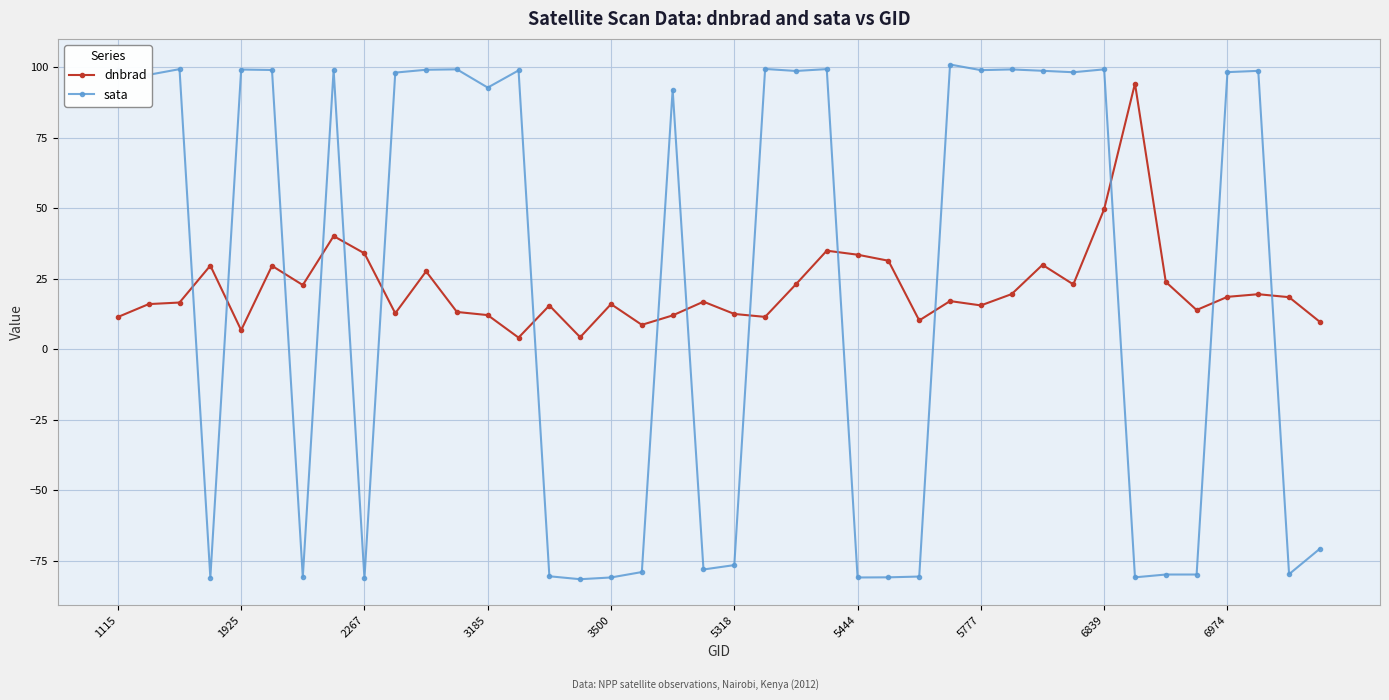

What is the difference between the maximum and minimum values in the dnbrad series?

90.1